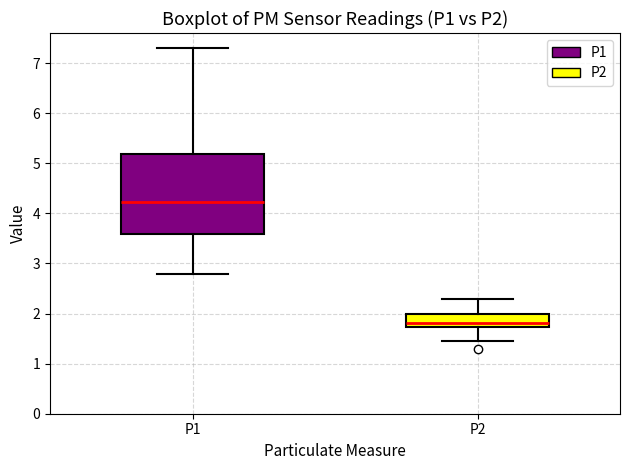

Which box's median line is the lowest?

P2